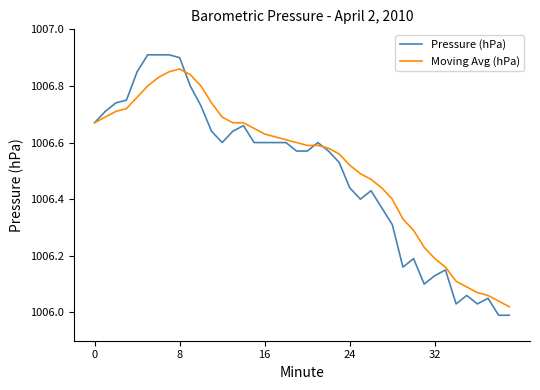

True or false: Moving Avg (hPa) and Pressure (hPa) cross at least once.

True